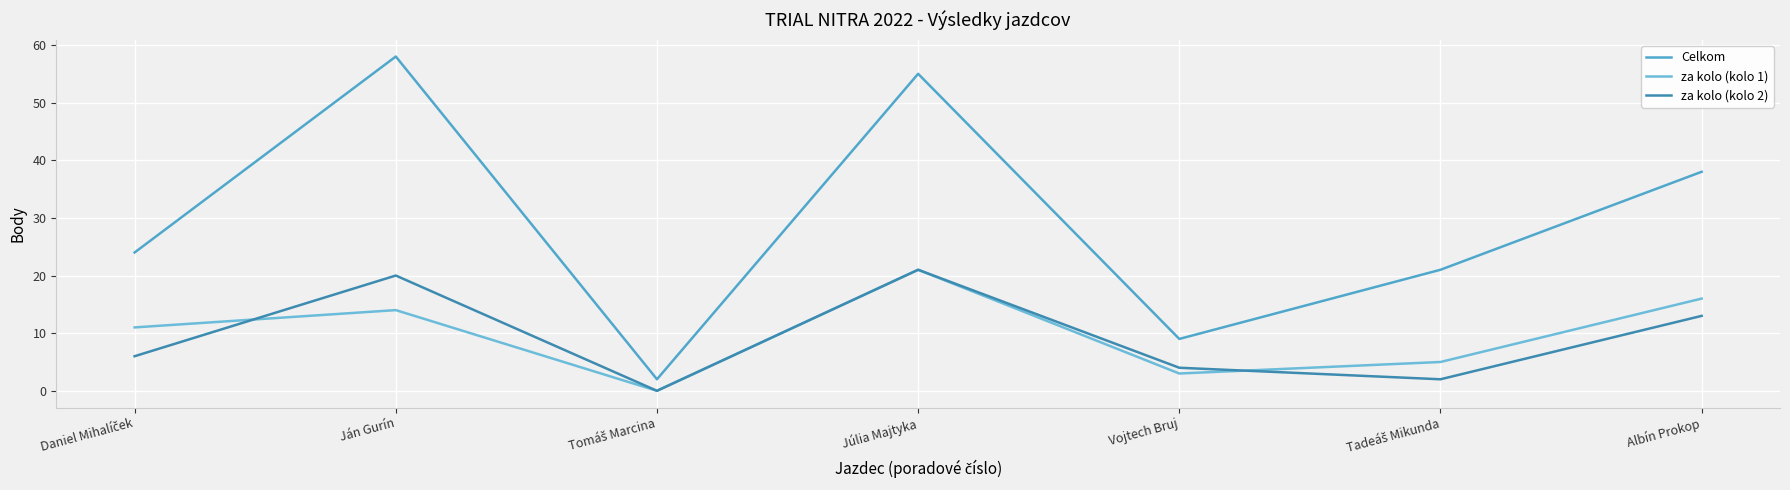

True or false: Celkom has a value of 15 at Vojtech Bruj.

False